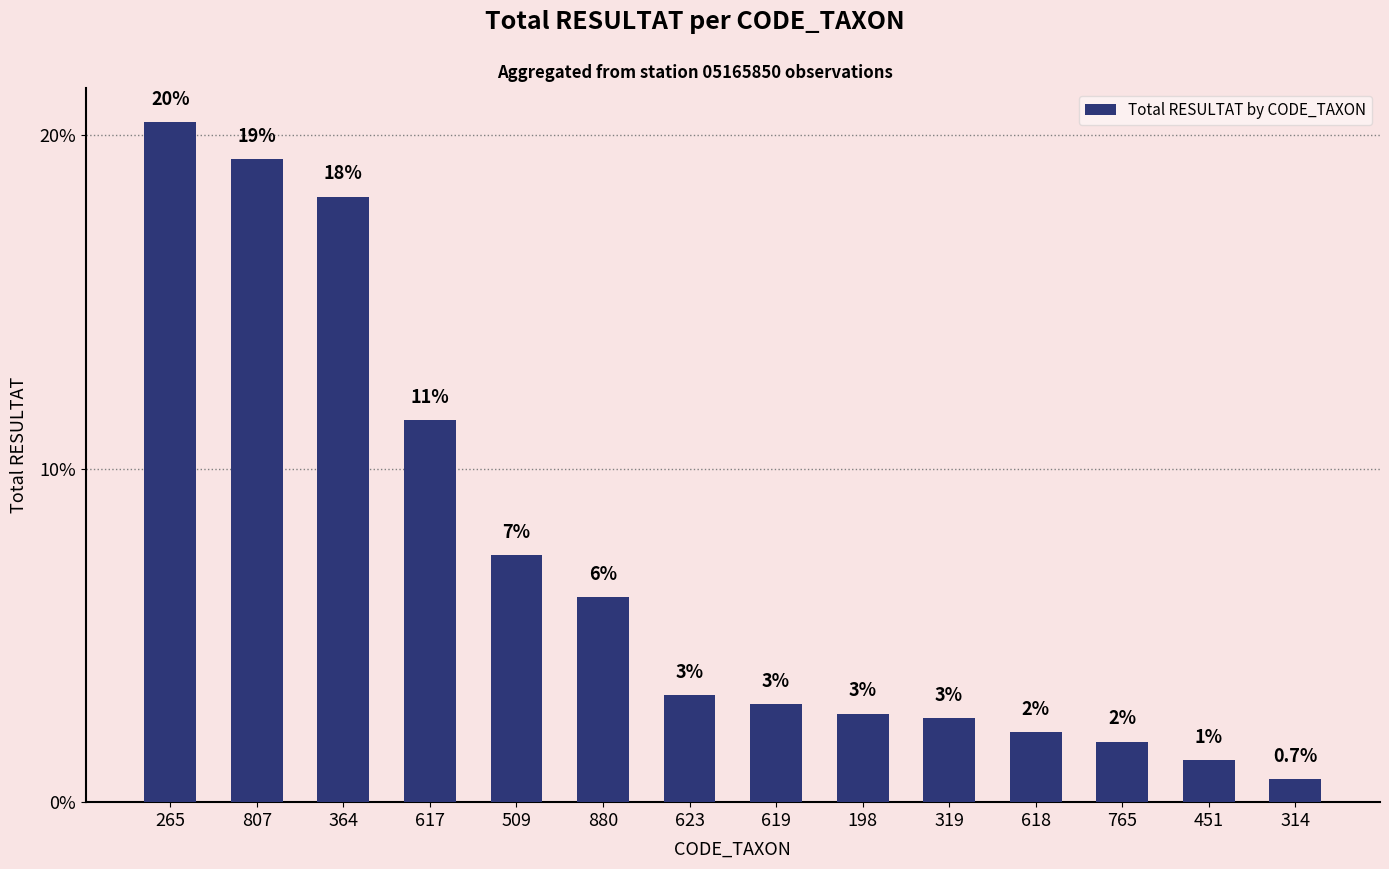

The chart shows a value of 1.8 at 765. True or false?

True